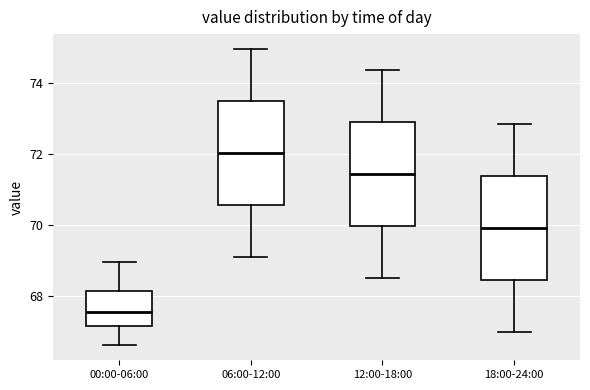

Where does the lower whisker of the box for 12:00-18:00 end on the y-axis? The values are not printed on the chart, so give them approximately, as read against the axis.

68.6